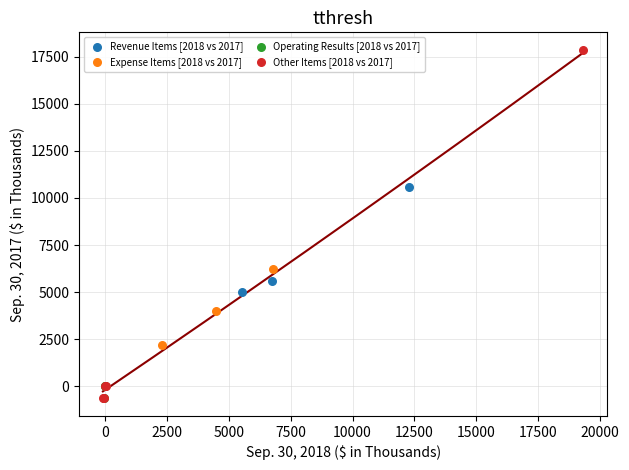

Which series reaches the maximum Y coordinate?

Other Items [2018 vs 2017]